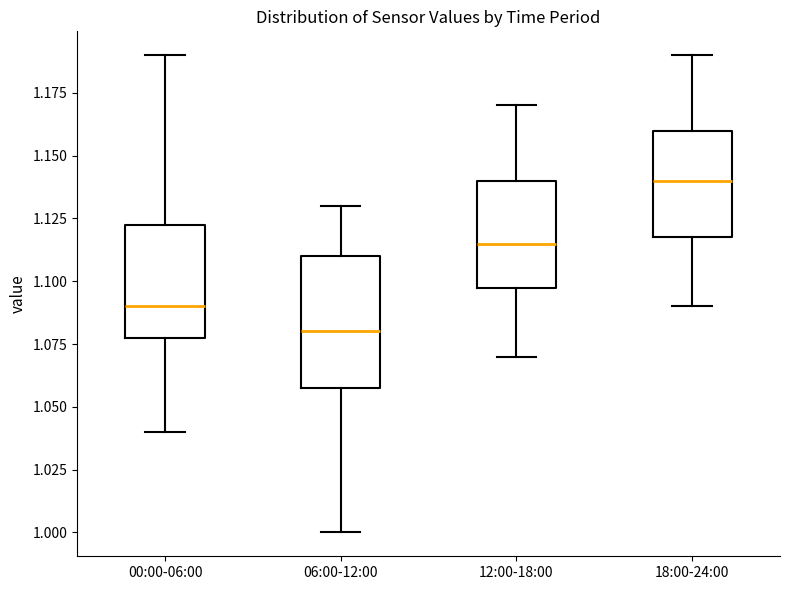

Which box's median line is the lowest?

06:00-12:00